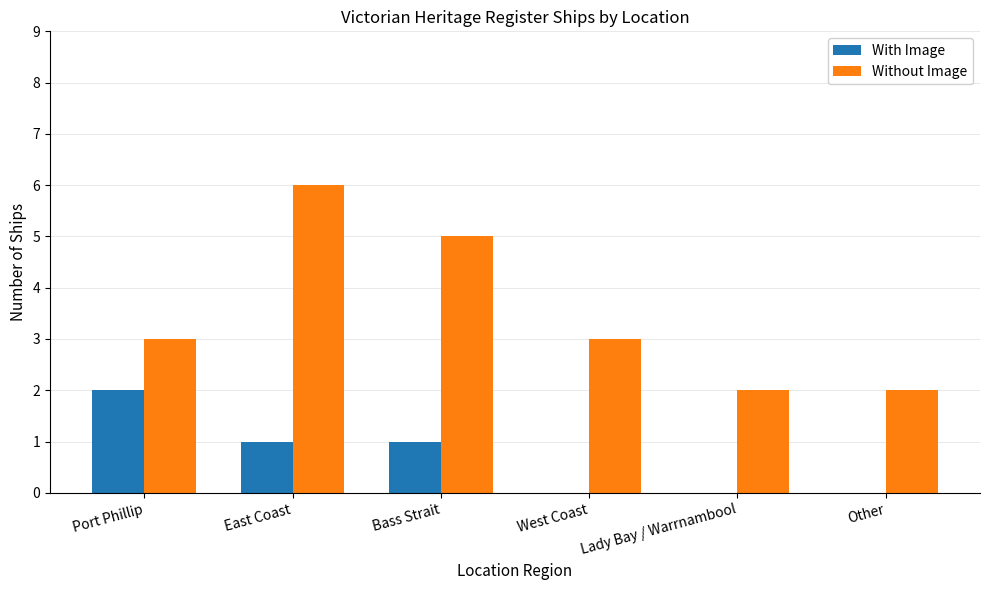

Which series has the widest spread of values?

Without Image